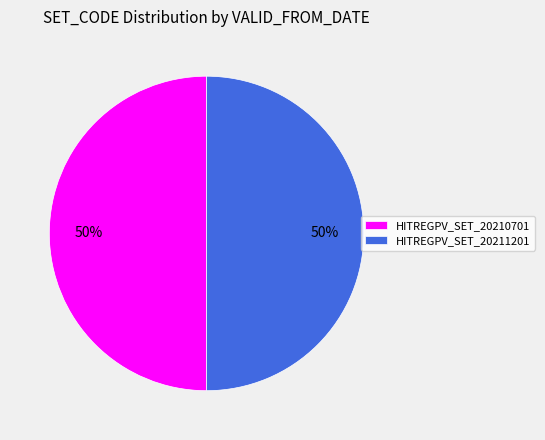

What is the ratio of the value at HITREGPV_SET_20211201 to the value at HITREGPV_SET_20210701?

1.0